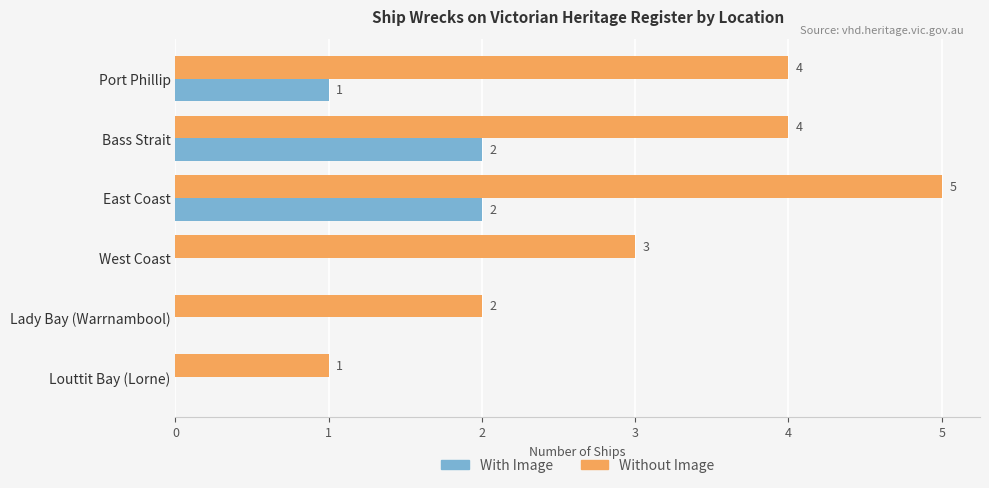

What is the total value across all series at East Coast?

7